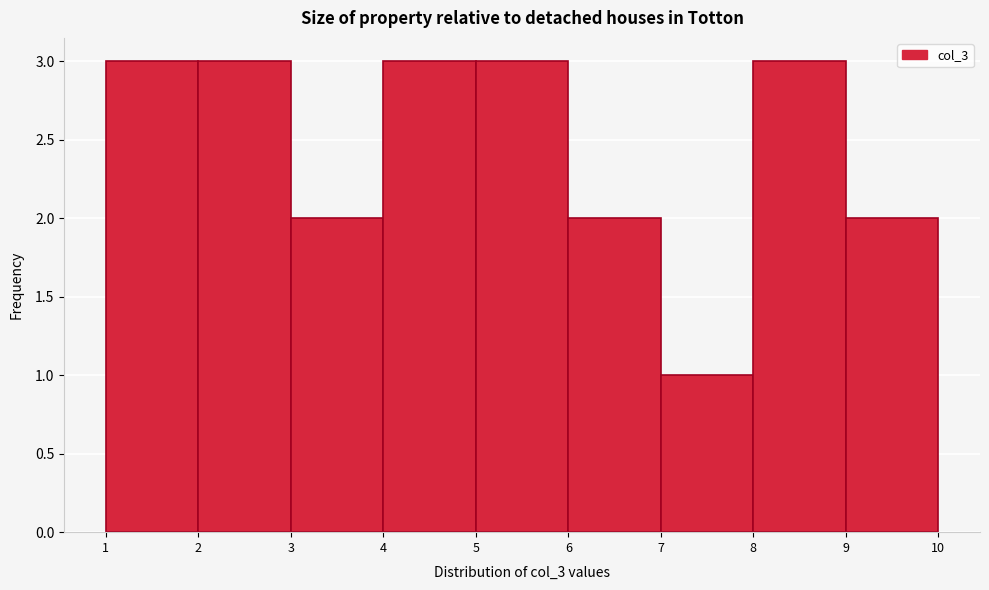

Reading left to right, transcribe this chart: for each bar, give the range it covers on the x-axis and its height. The values are not printed on the chart, so give them approximately, as read against the axis.

1 to 2: 3
2 to 3: 3
3 to 4: 2
4 to 5: 3
5 to 6: 3
6 to 7: 2
7 to 8: 1
8 to 9: 3
9 to 10: 2